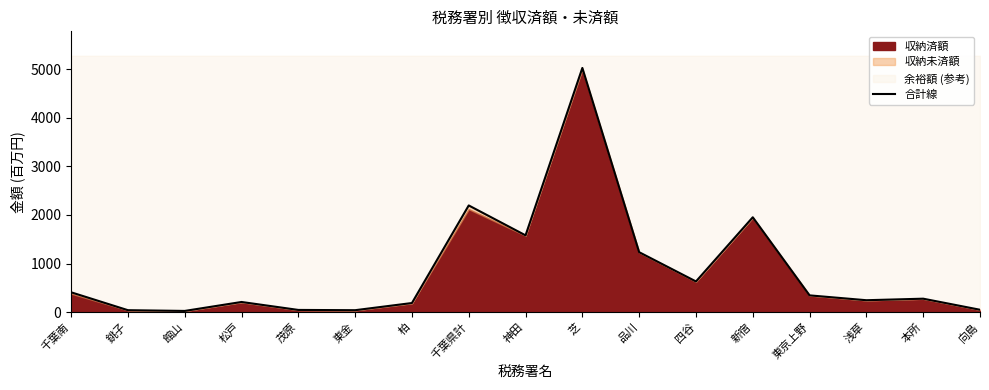

How many data points are above 275?

9